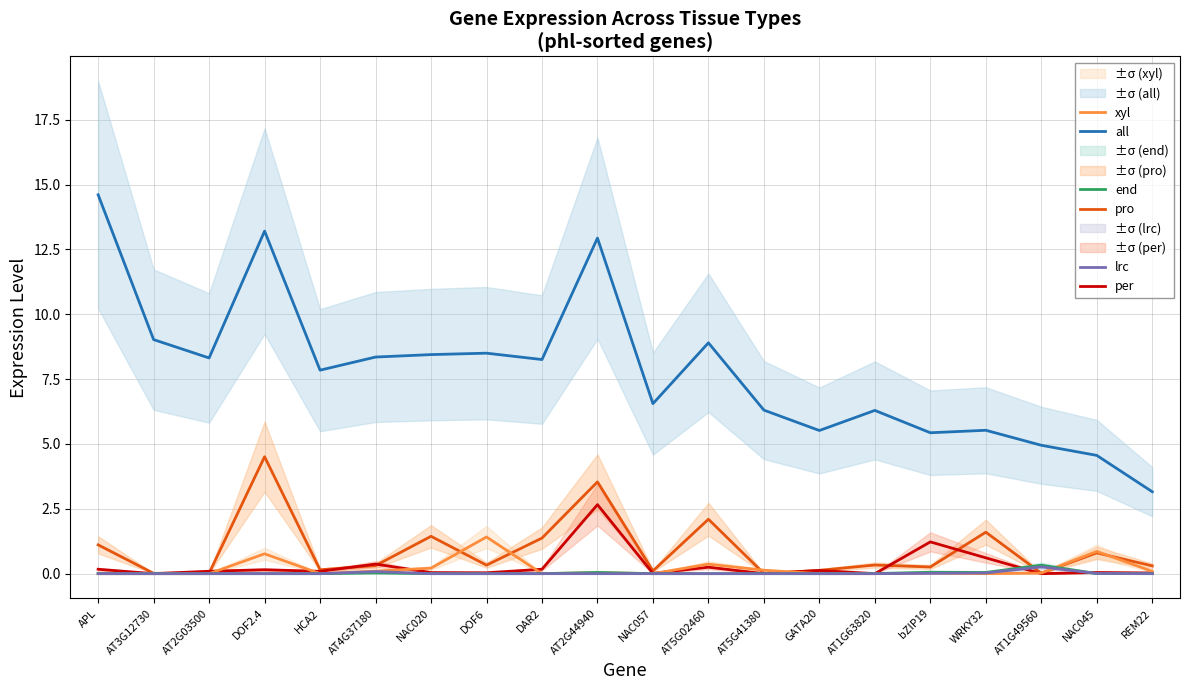

Which series has the largest range (max minus min)?

all